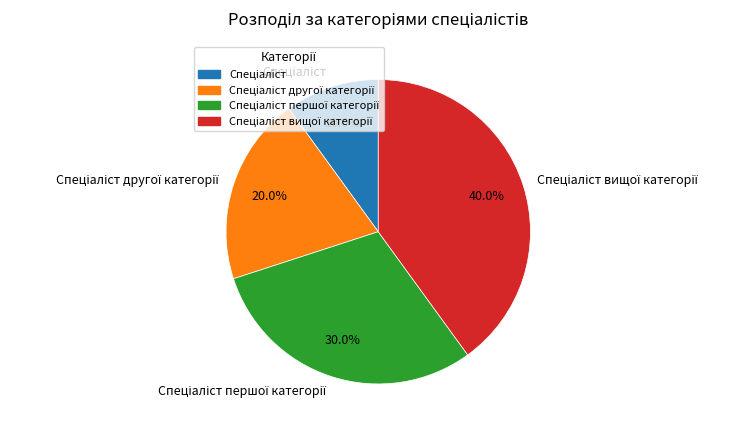

Is there any slice that represents more than half of the pie?

No